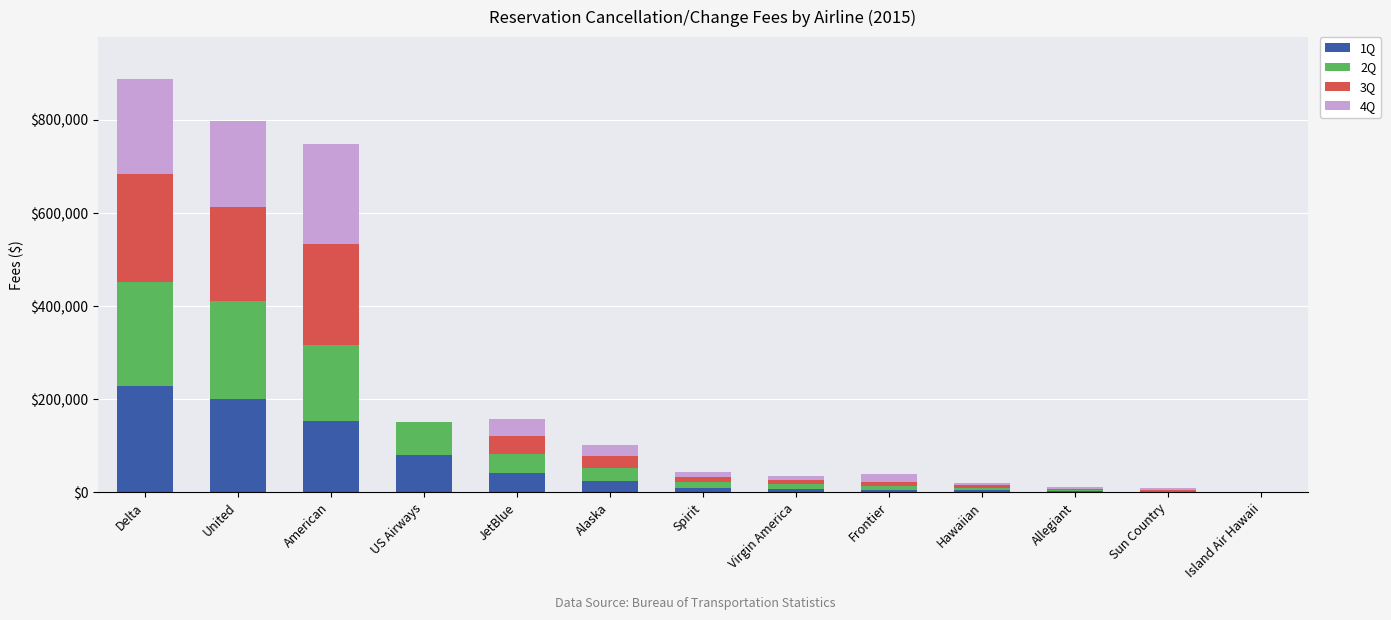

Which category has the highest value in the 1Q series?

Delta